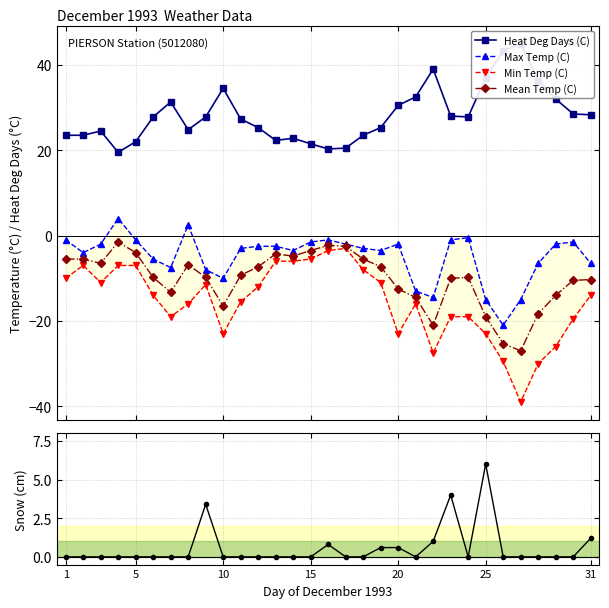

True or false: Heat Deg Days (C) has more than 0 interior local peaks.

True